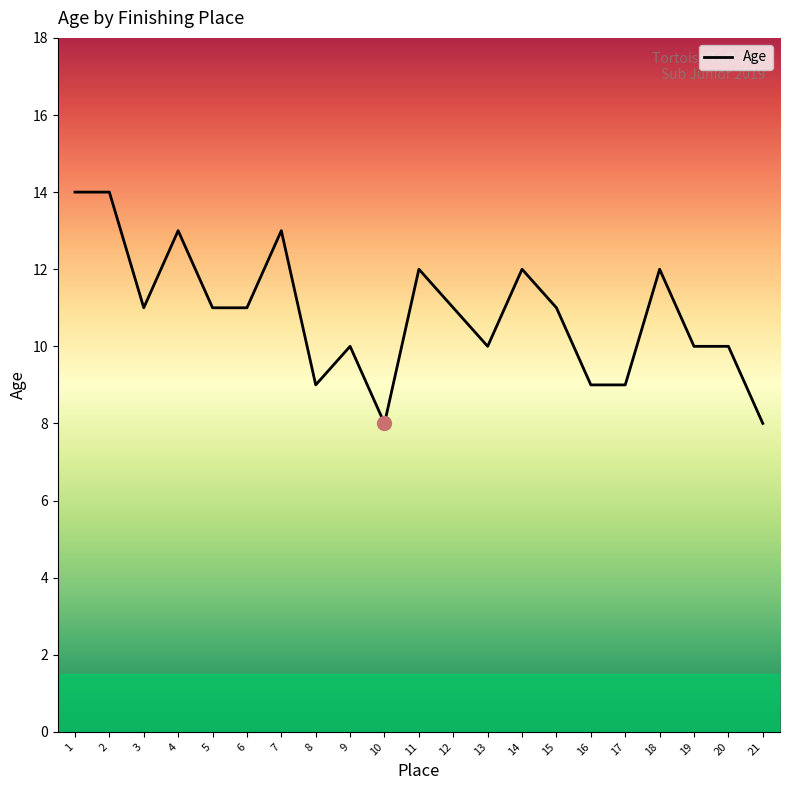

Reading right to left, list all the values displayed in this chart.

8	10	10	12	9	9	11	12	10	11	12	8	10	9	13	11	11	13	11	14	14